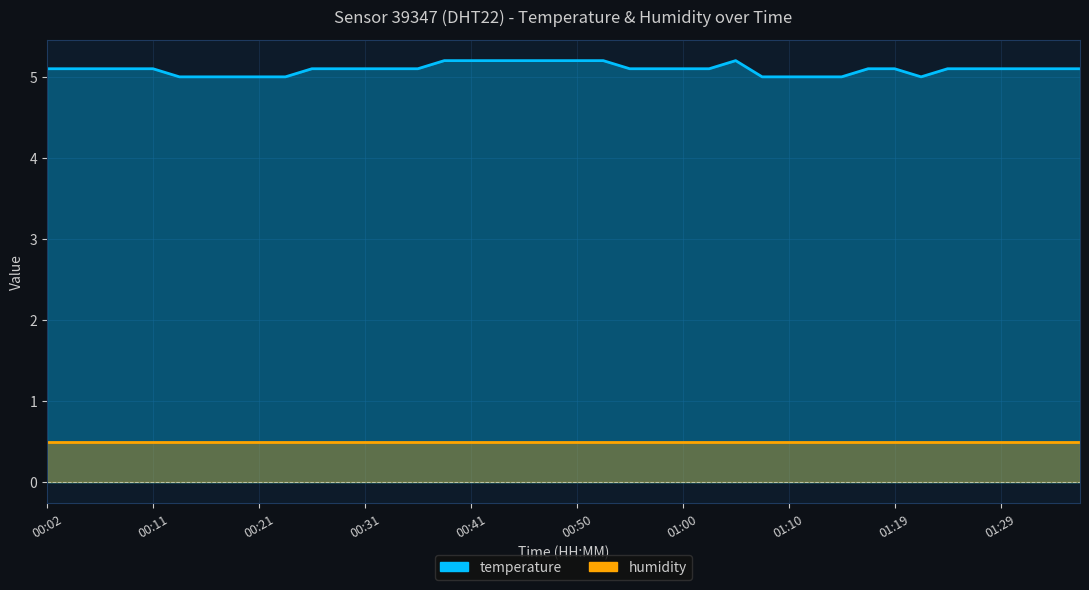

Count the number of categories in the chart.

40